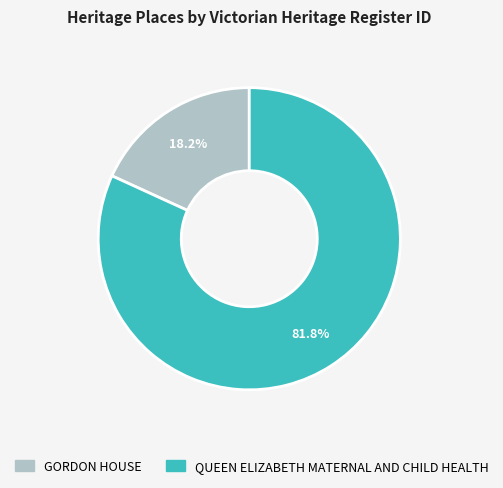

Which slice represents more than half of the pie?

QUEEN ELIZABETH MATERNAL AND CHILD HEALTH